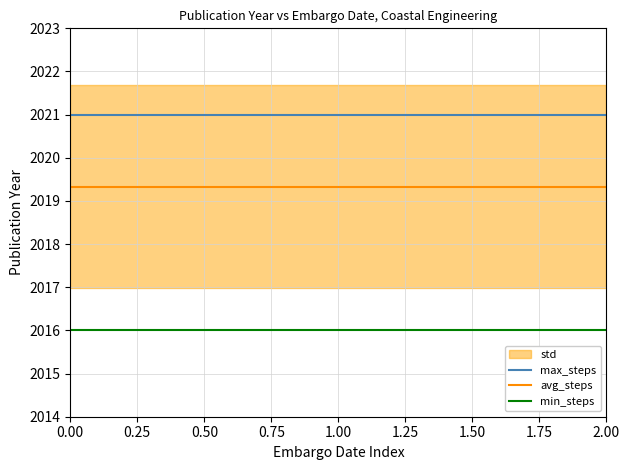

The value of avg_steps at 0.00 is 2019.3. True or false?

True